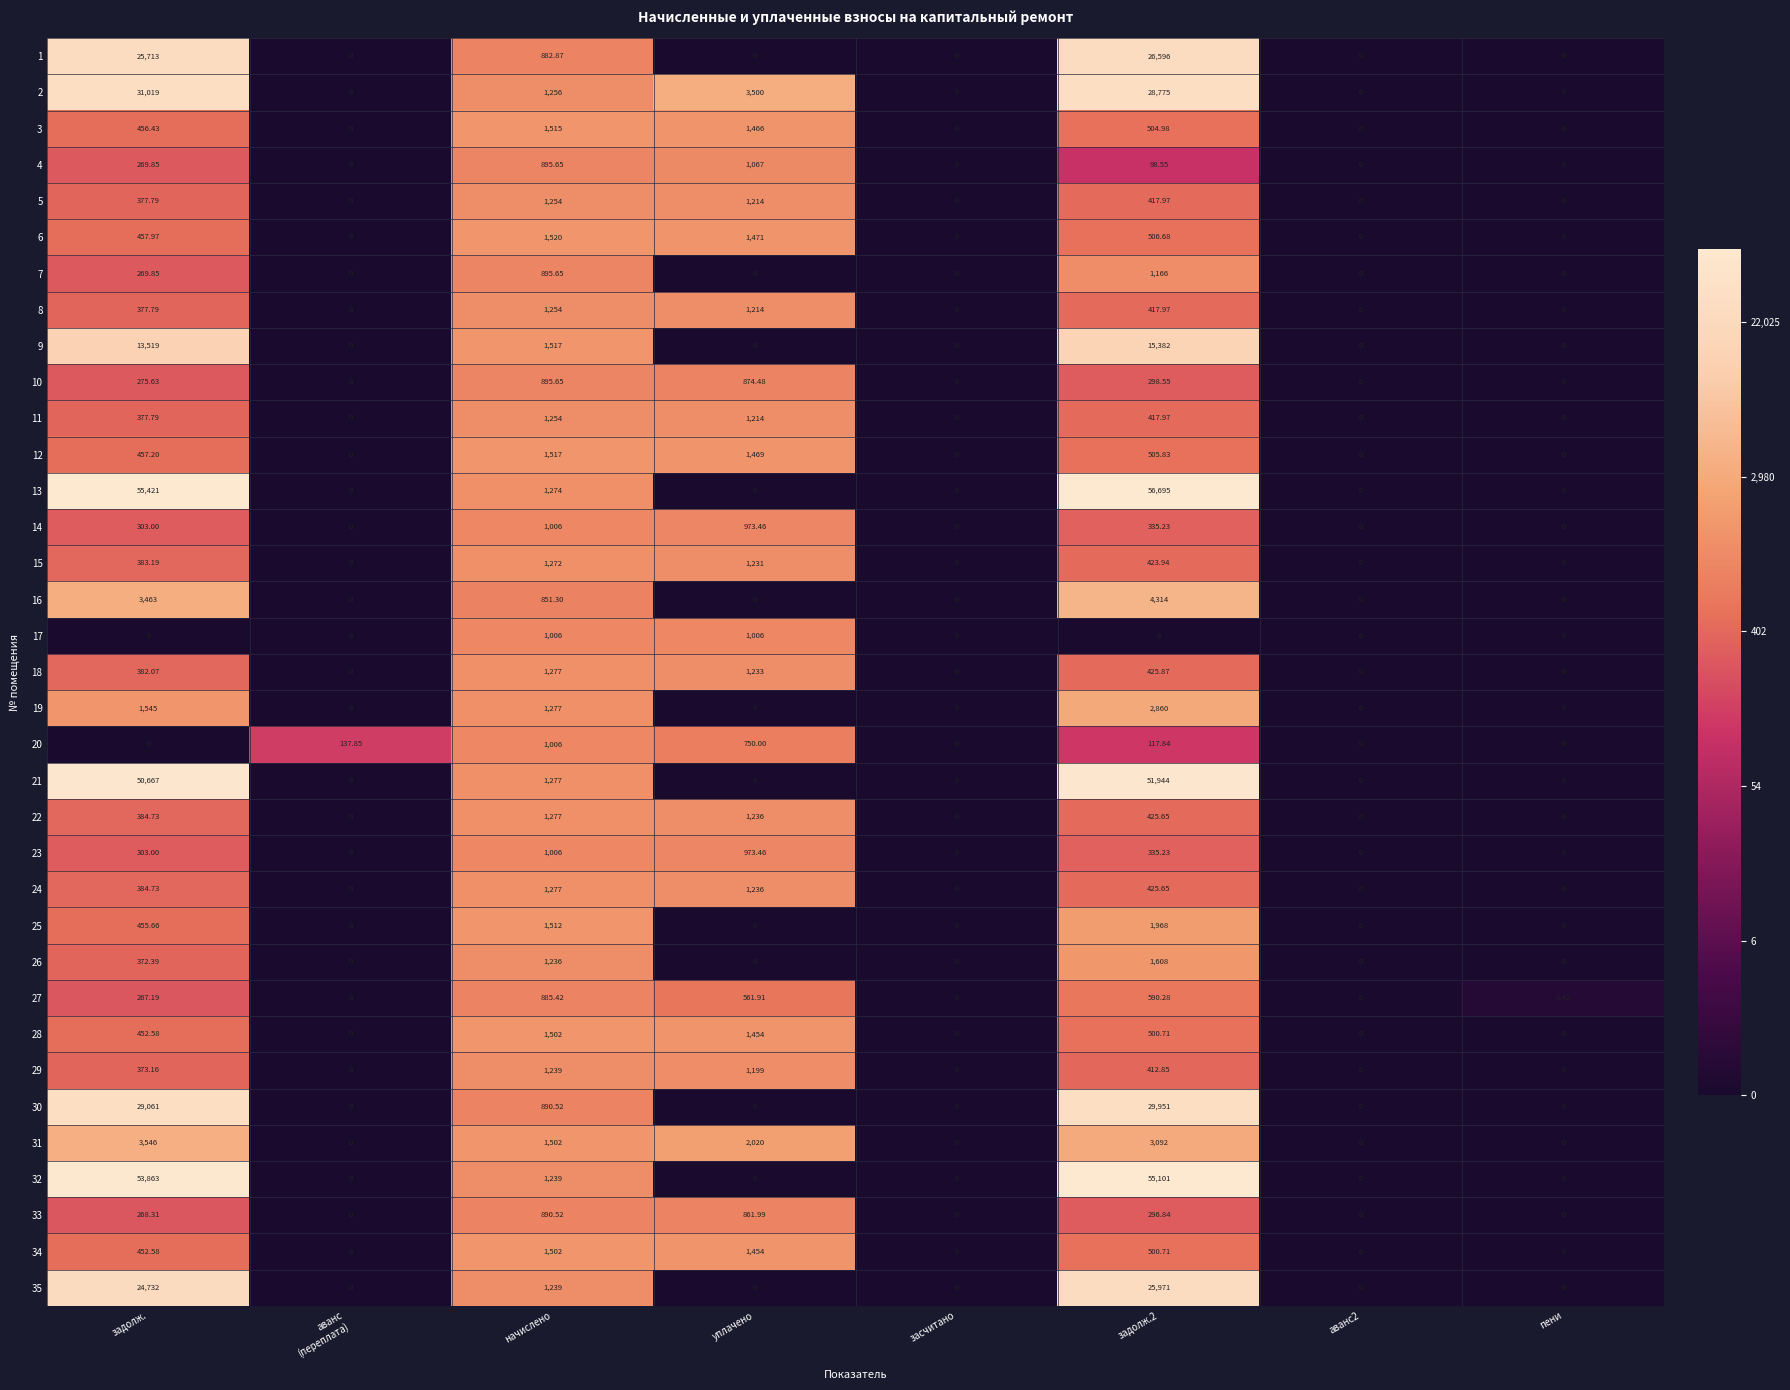

Between аванс
(переплата) and аванс2, which series saw the biggest shift?

20